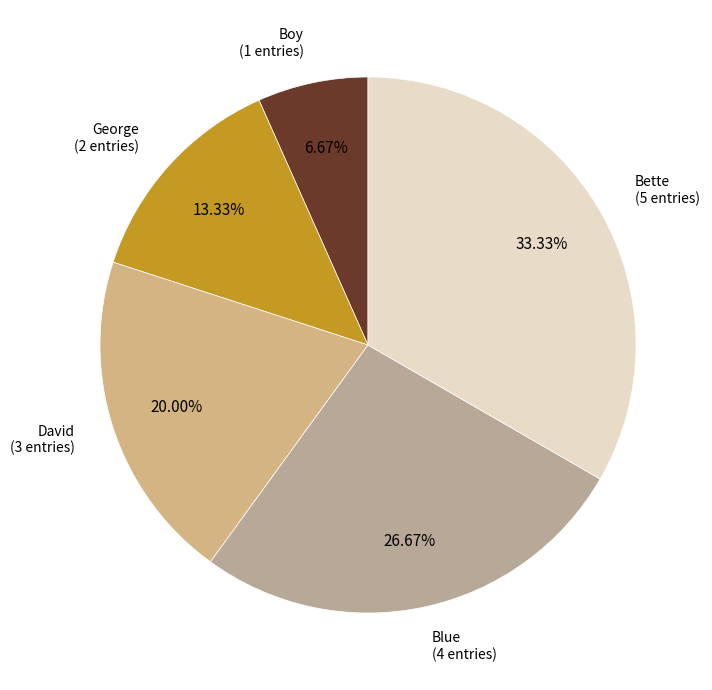

Count the number of slices in the pie.

5